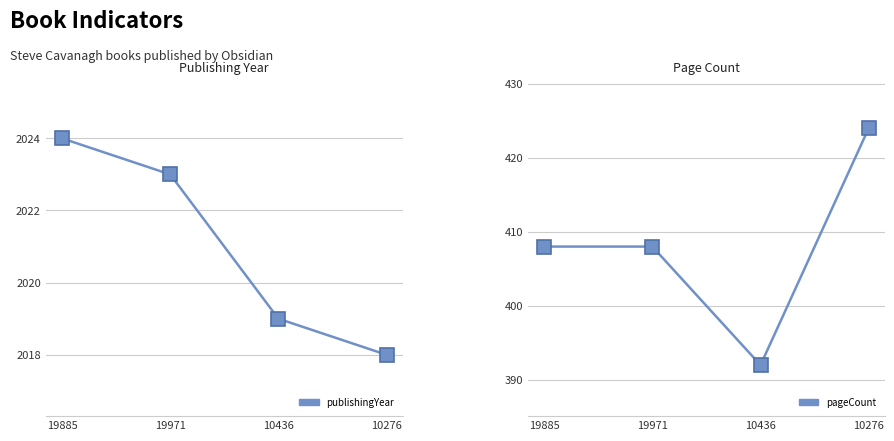

True or false: publishingYear and pageCount intersect in this chart.

False